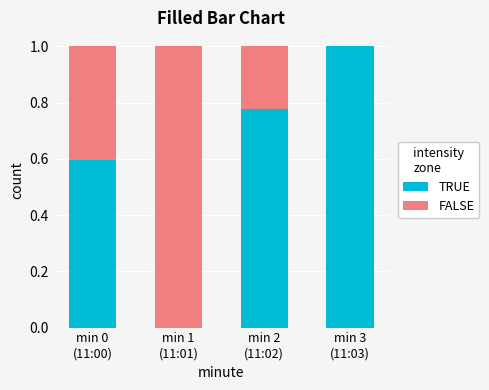

What is the highest value of the TRUE series?

1.0